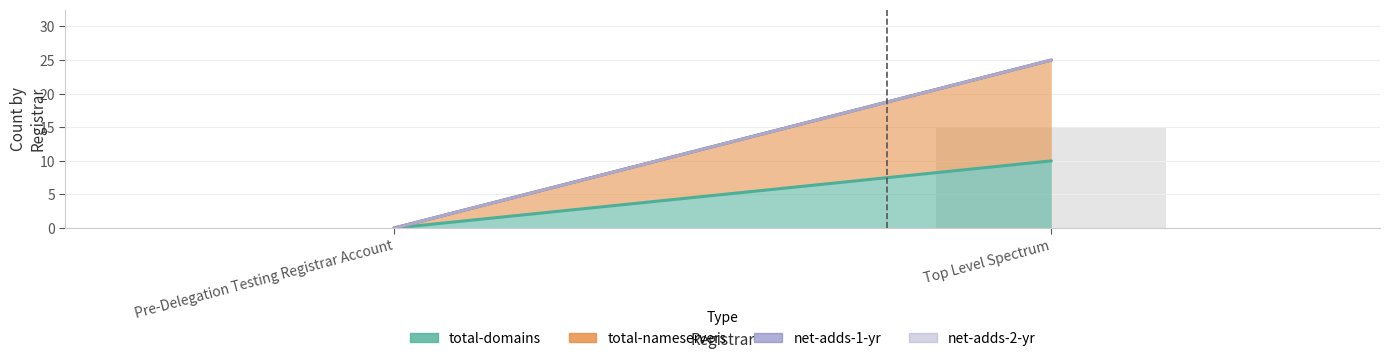

What is the sum of all values?

15